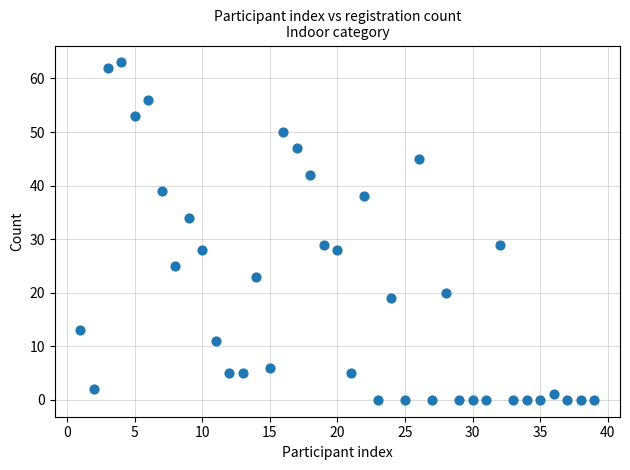

What is the range of X values (max minus min)?

38